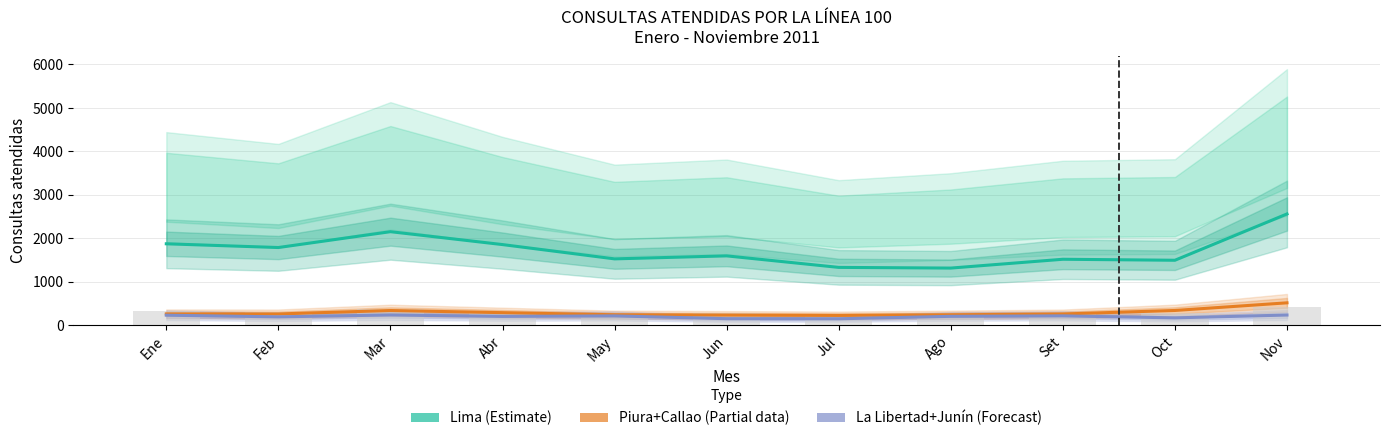

What is the value of the Total/10 (bars) bar at the 3rd from the left?

366.6